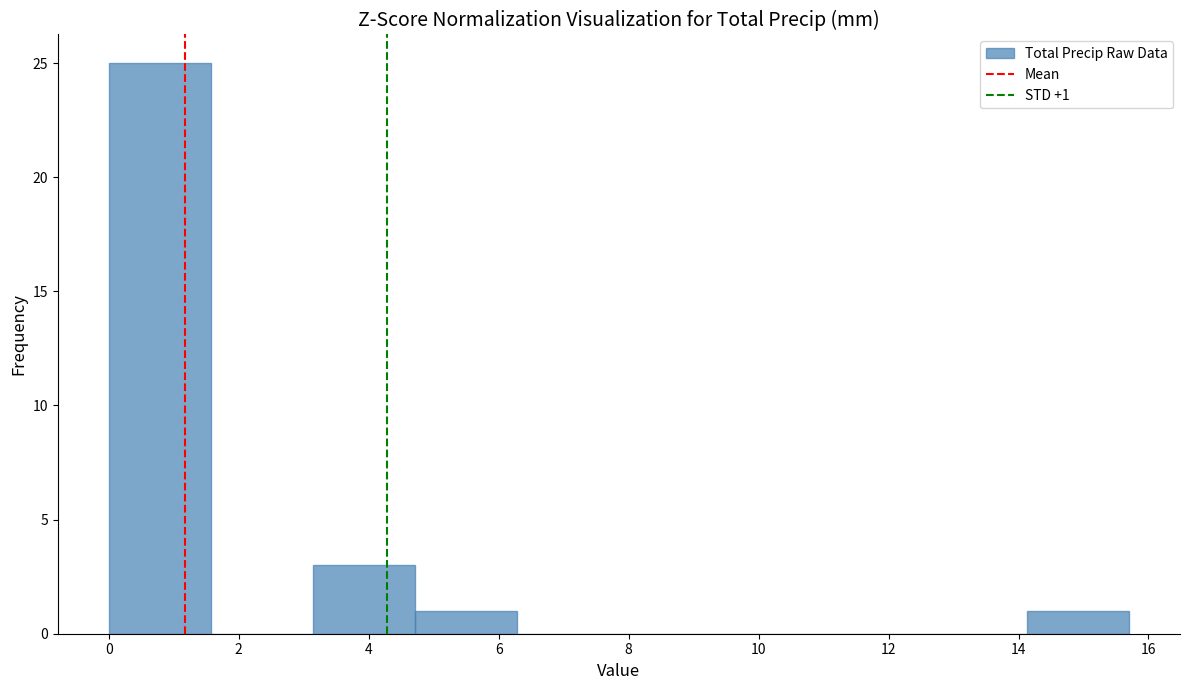

Over which range of the x-axis is the bar tallest?

0.0 to 1.6